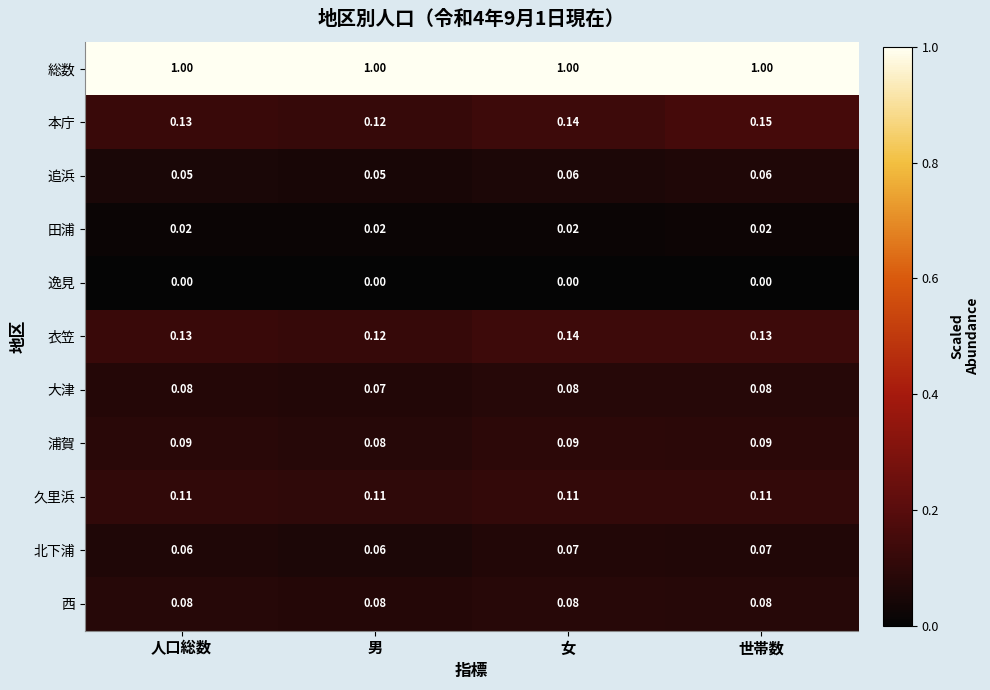

Which series has the largest range (max minus min)?

本庁